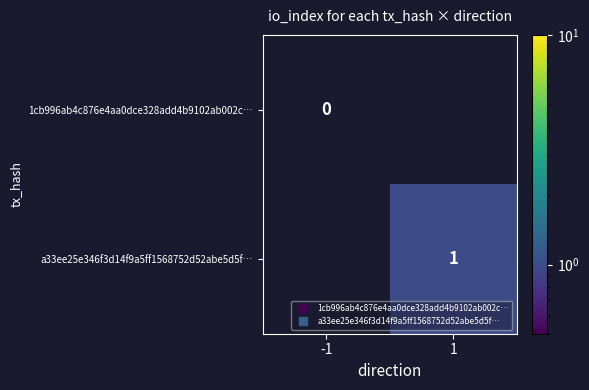

List the series in order of their peak value, lowest first.

1cb996ab4c876e4aa0dce328add4b9102ab002c…, a33ee25e346f3d14f9a5ff1568752d52abe5d5f…